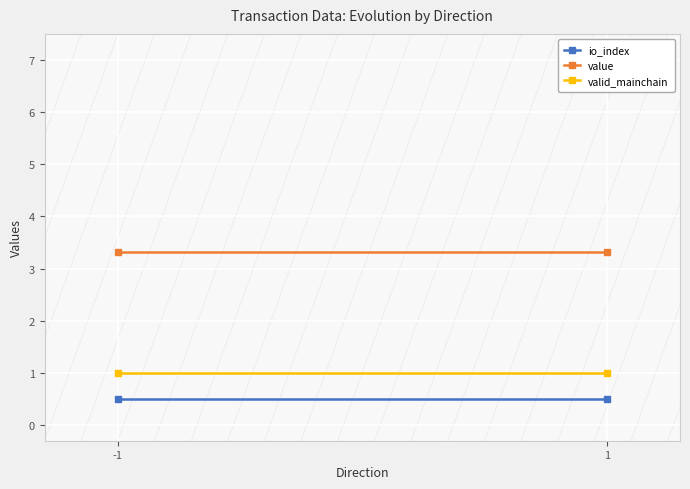

How many lines are shown in the chart?

3